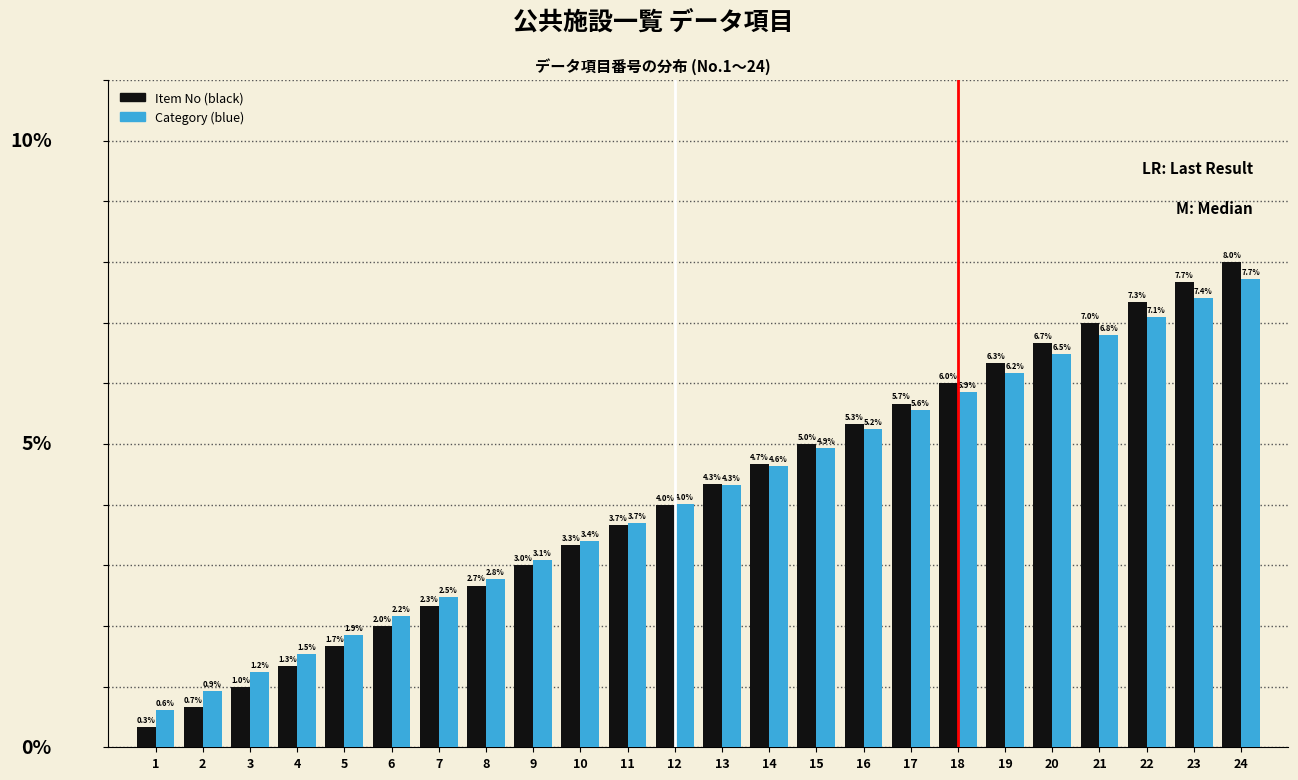

Which series changed the most between 10 and 19?

Item No (black)